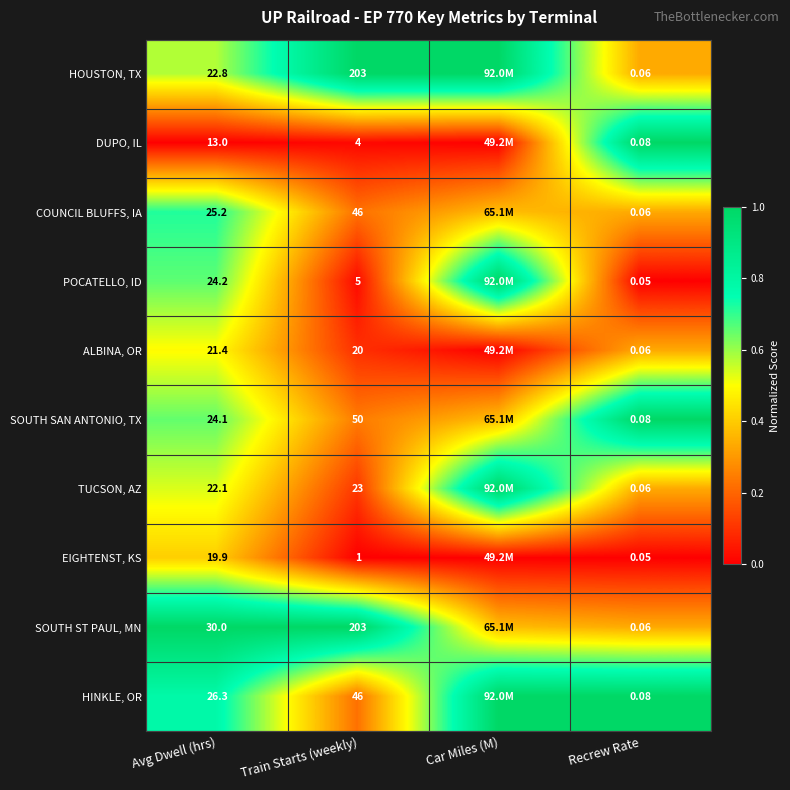

Between Avg Dwell (hrs) and Train Starts (weekly), which series saw the biggest shift?

HOUSTON, TX